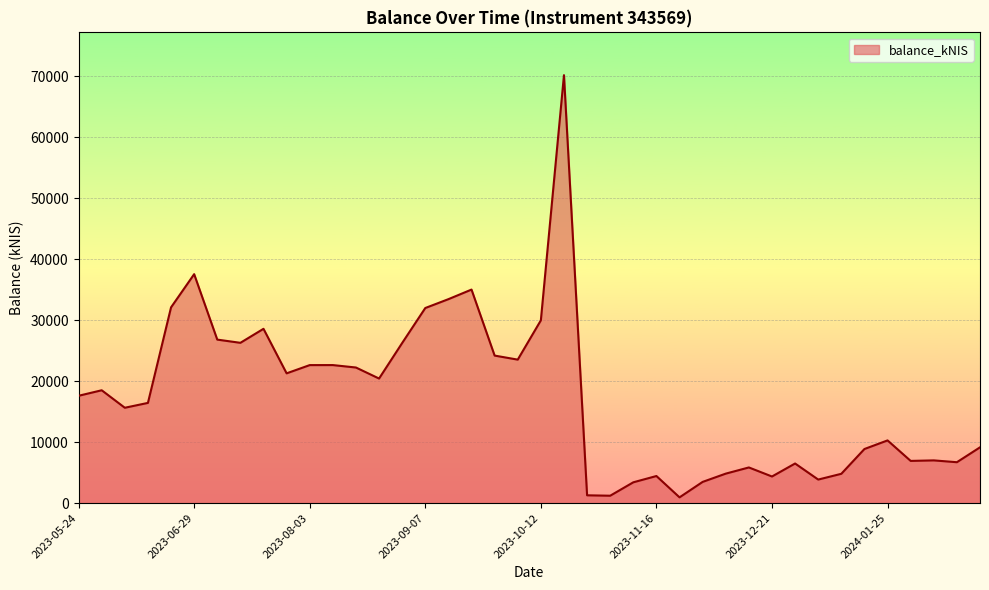

What is the difference between the maximum and minimum values?

69240.9